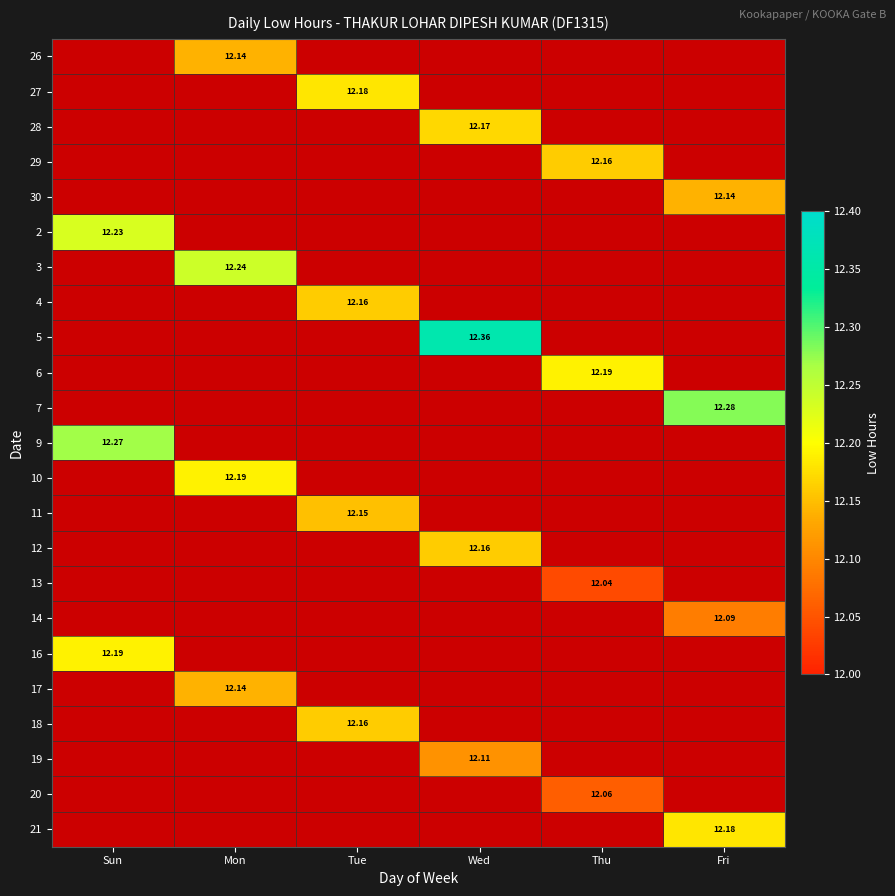

Where is 6 nearest to the value 6?

Sun